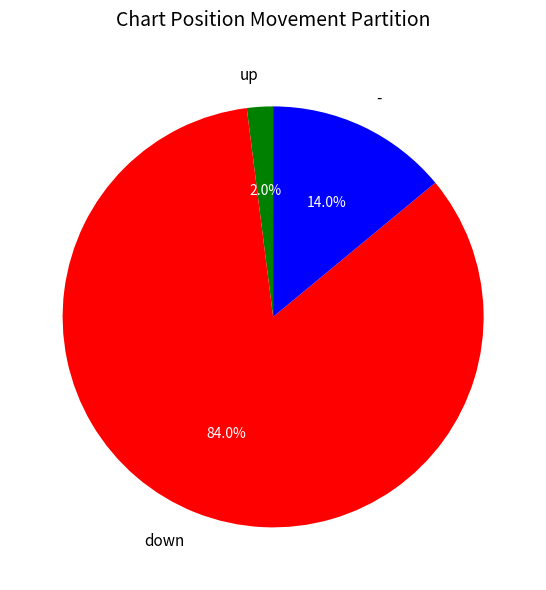

Which category accounts for the majority?

down